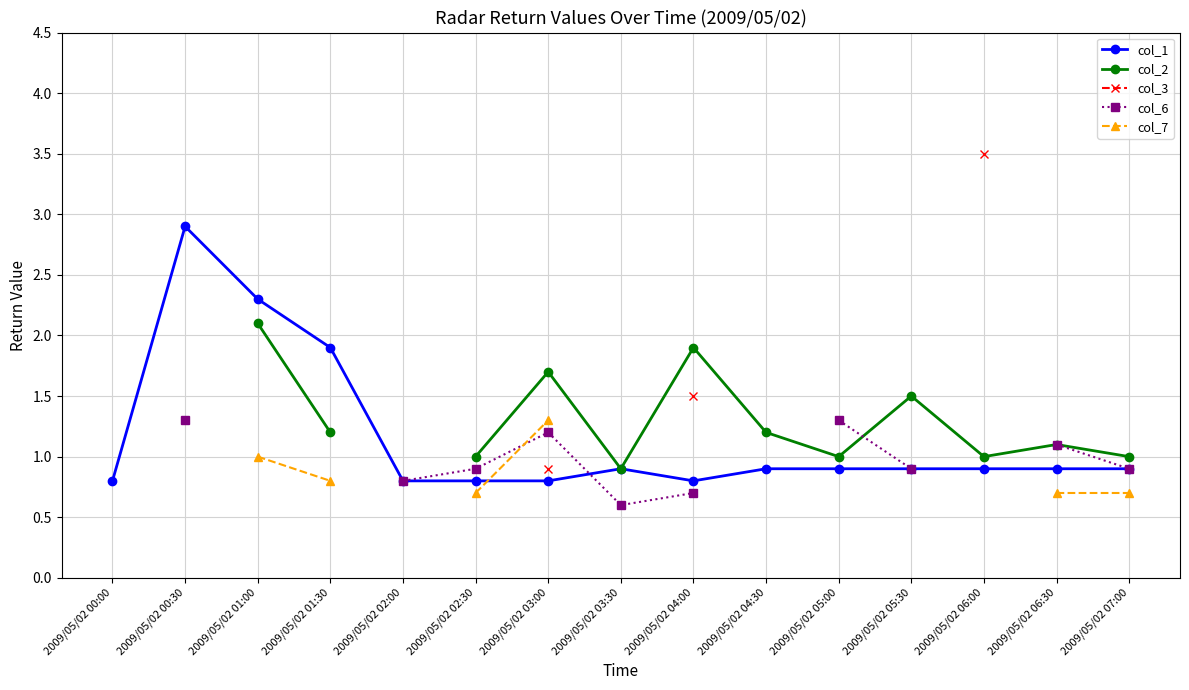

What are all the series names shown in the legend?

col_1, col_2, col_3, col_6, col_7